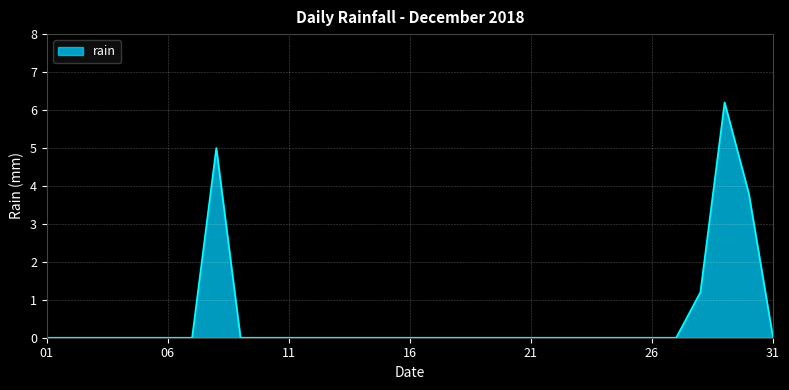

What is the difference between the maximum and minimum values?

6.2